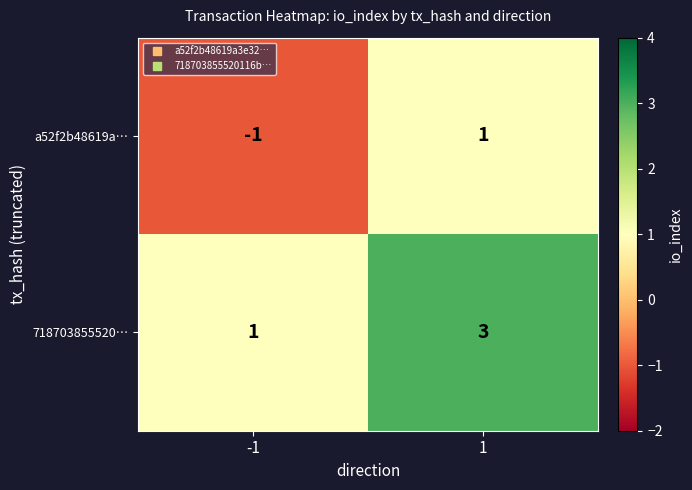

Reading right to left, extract all data points from this chart.

a52f2b48619a…: 1=1	-1=-1
718703855520…: 1=3	-1=1